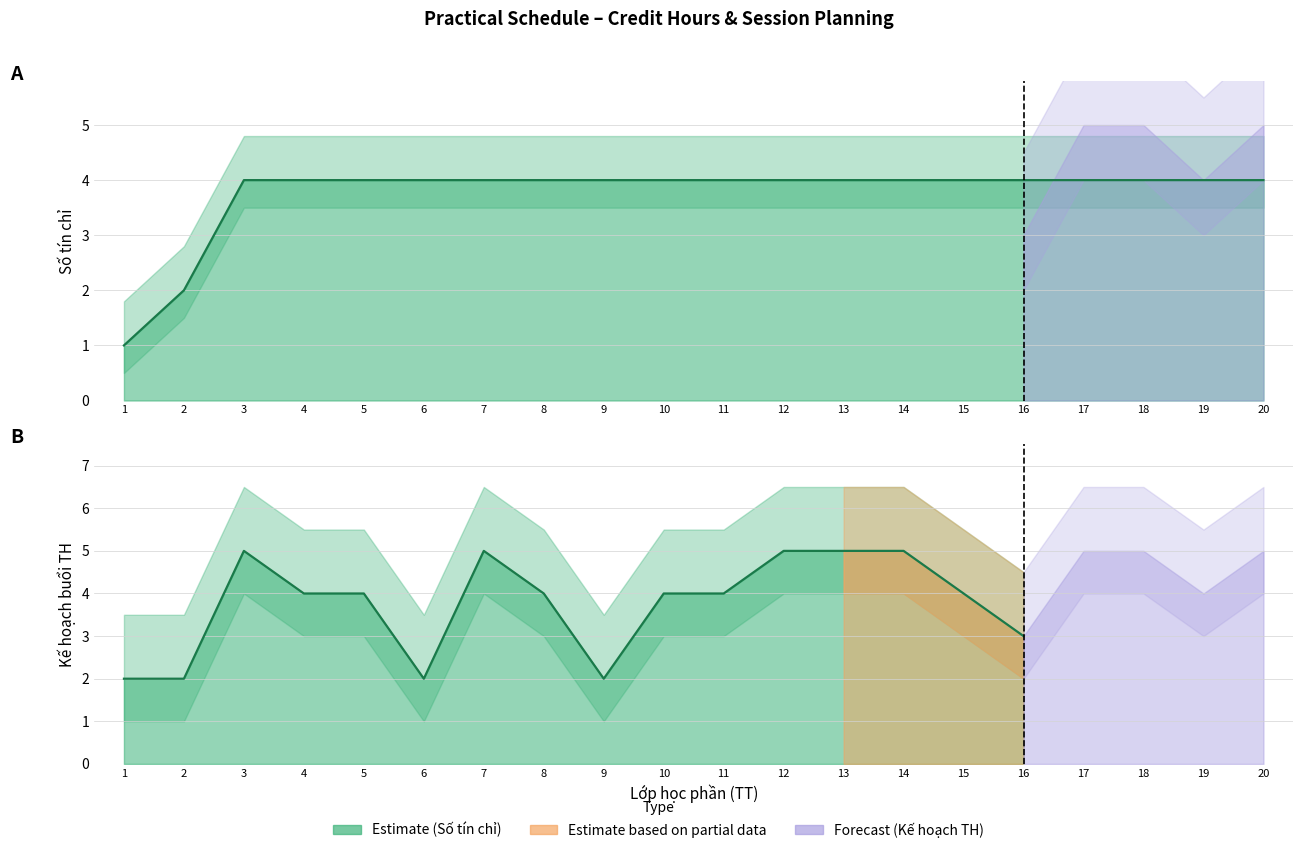

What is the difference between the maximum and minimum values?

3